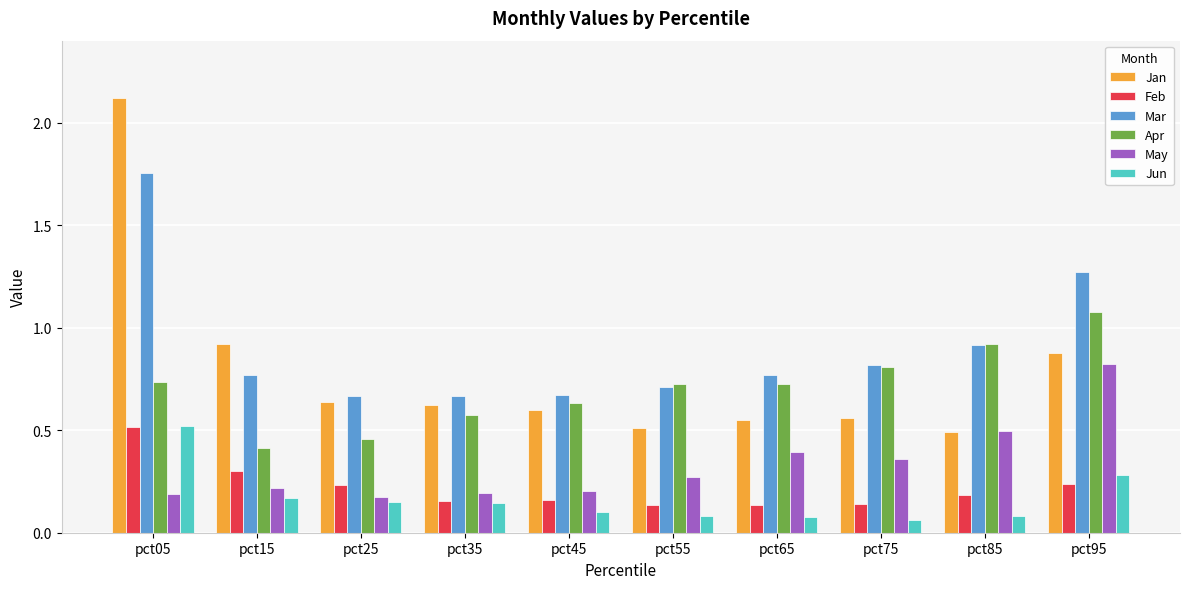

What is the sum of all Feb values?

2.2